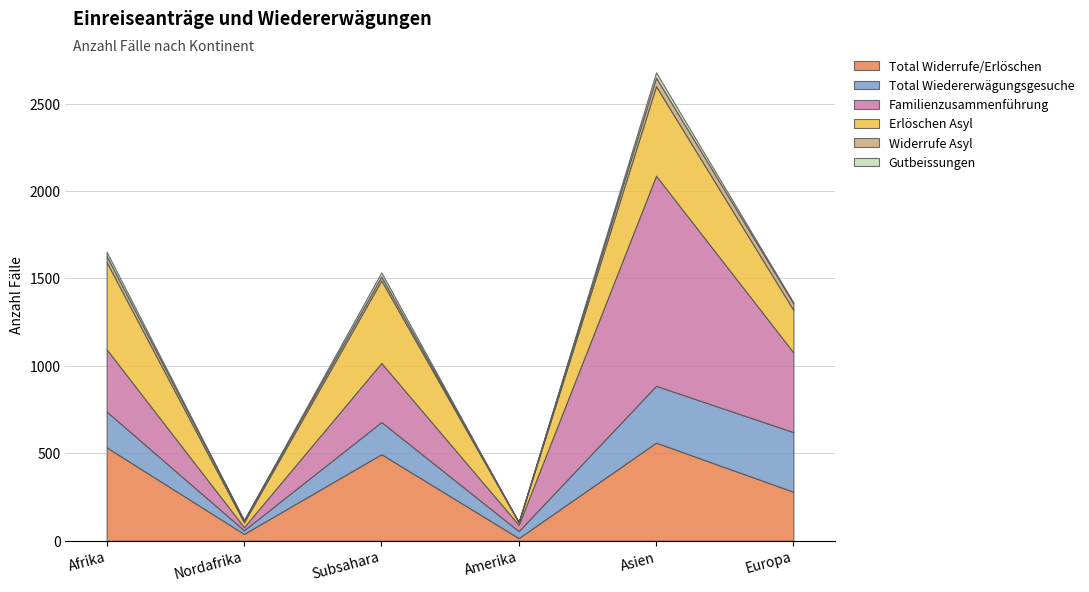

Is it true that Total Wiedererwägungsgesuche equals 184 at Subsahara?

True